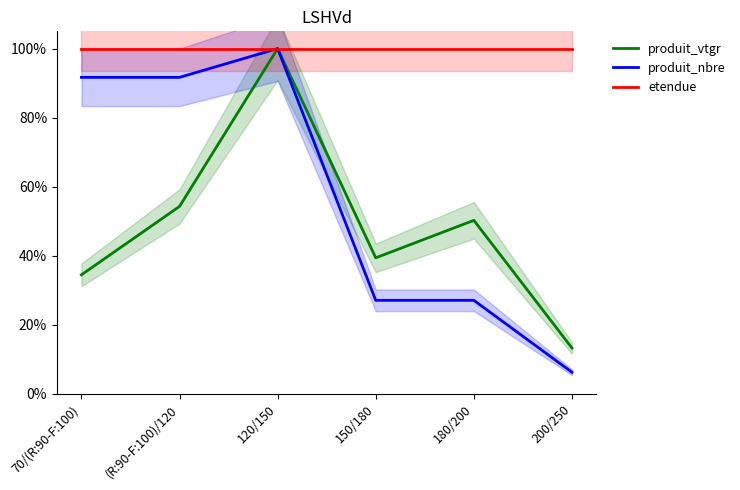

Which category has the highest value in the etendue series?

70/(R:90-F:100)